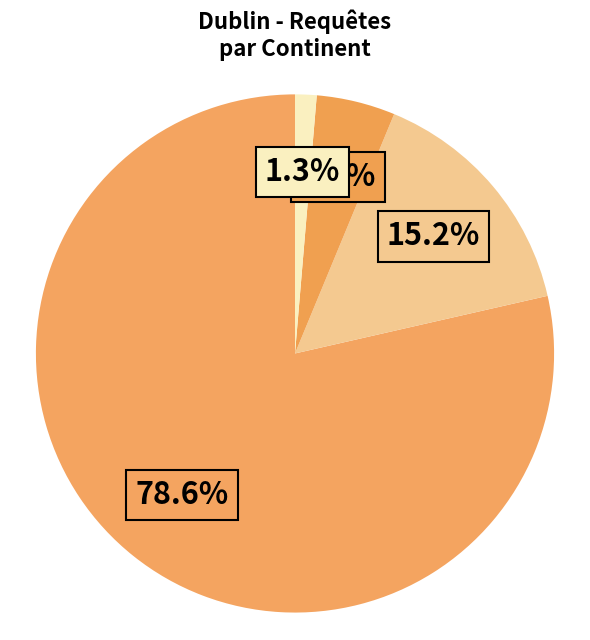

What is the smallest slice in the pie chart?

Provenance inconnu